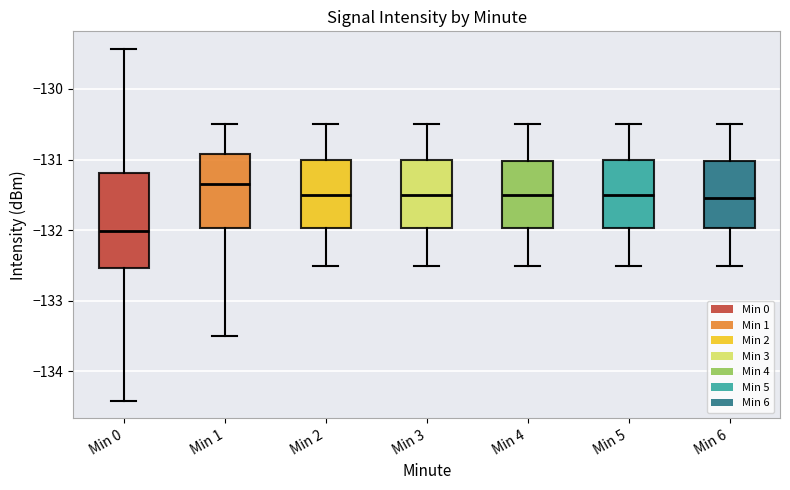

Comparing the boxes themselves (not the whiskers), which one is the tallest?

Min 0